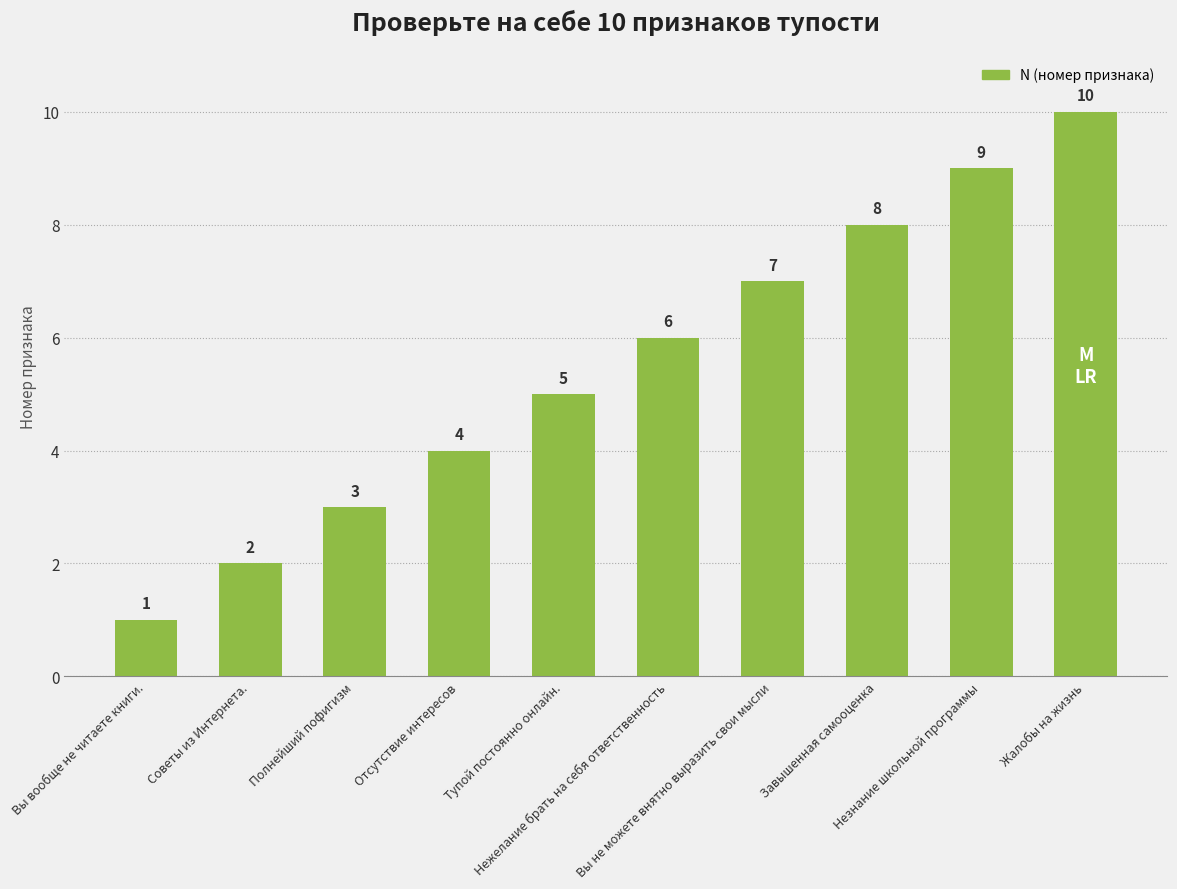

What position from the left is Полнейший пофигизм?

3